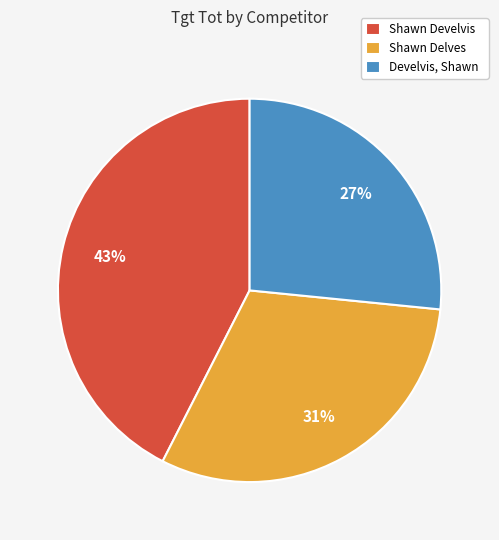

What percentage is the Shawn Develvis slice, to the nearest percent?

43%